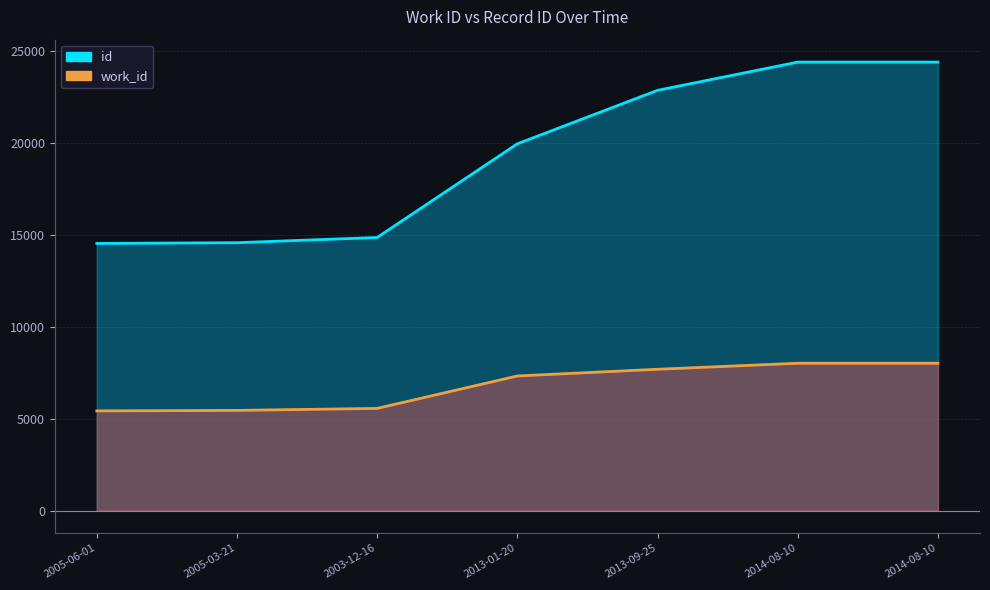

How many series are shown in this chart?

2